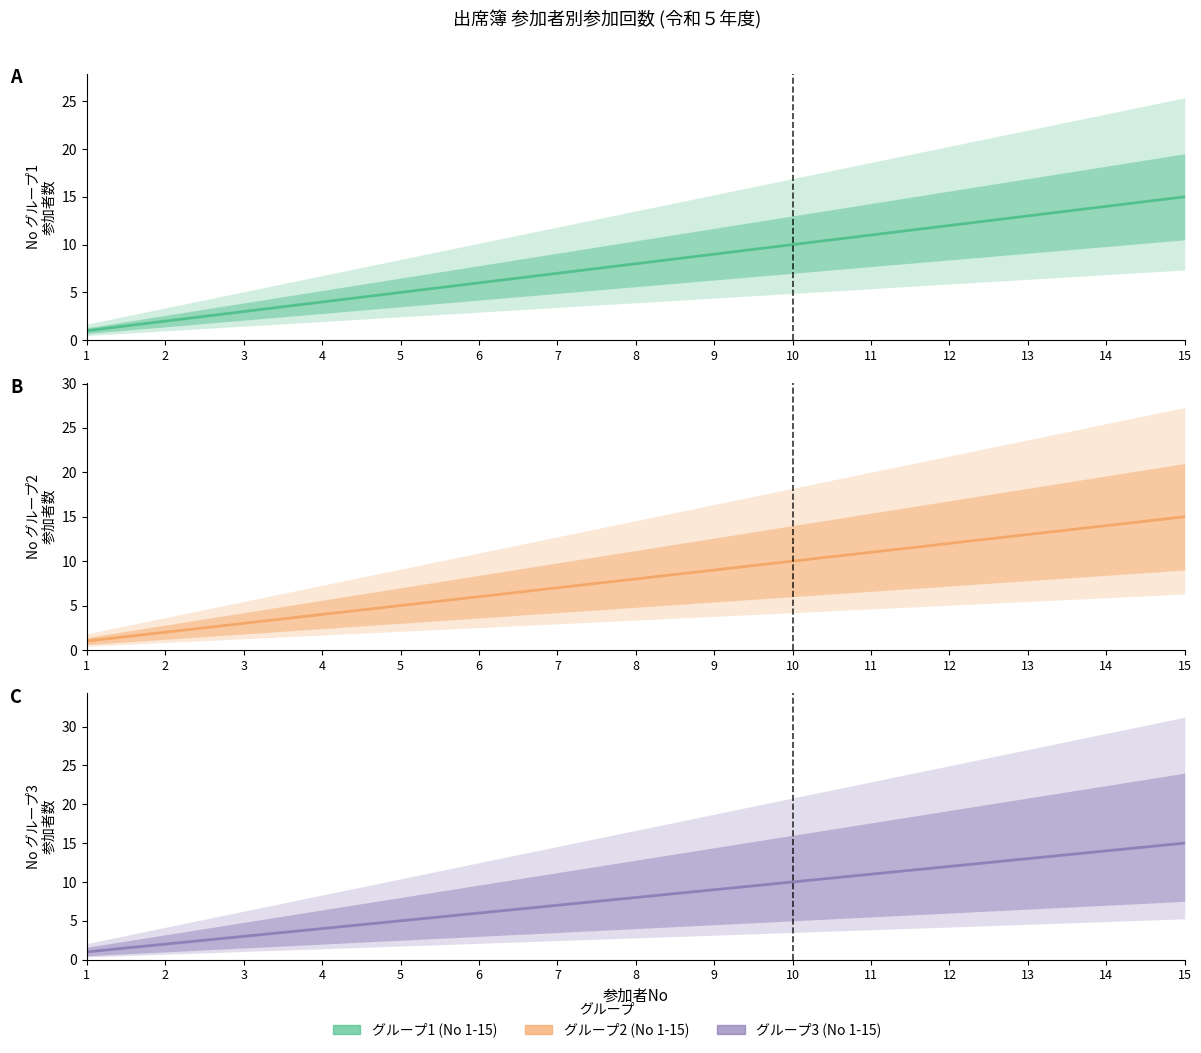

Reading right to left, extract all data points from this chart.

グループ 1: 15	14	13	12	11	10	9	8	7	6	5	4	3	2	1
グループ 2: 15	14	13	12	11	10	9	8	7	6	5	4	3	2	1
グループ 3: 15	14	13	12	11	10	9	8	7	6	5	4	3	2	1